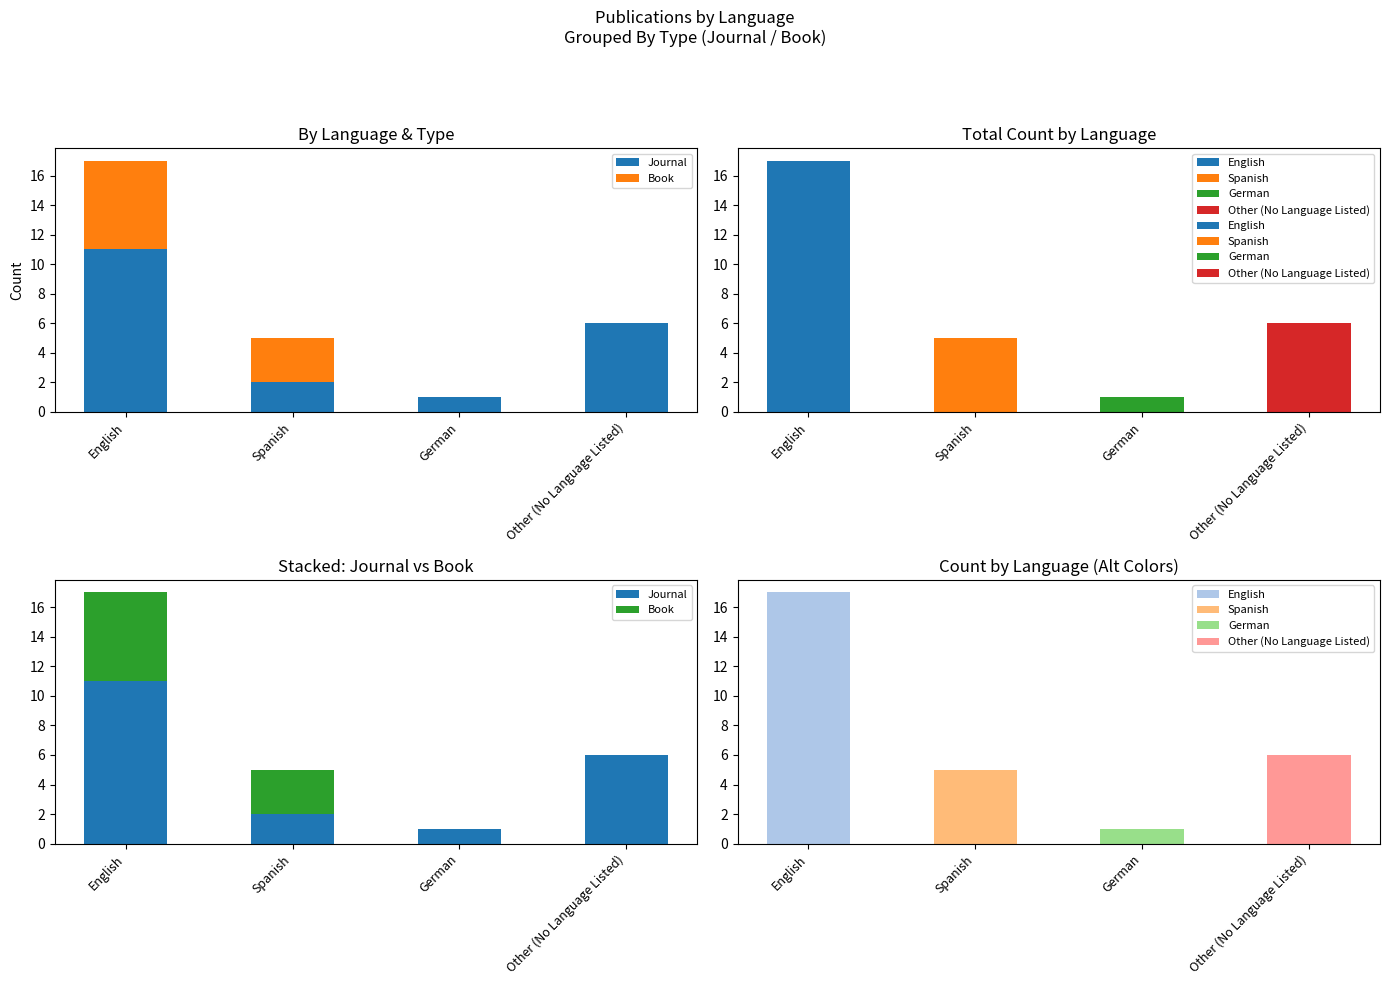

Reading left to right, what are all the values shown in this chart?

Journal: English=11	Spanish=2	German=1	Other (No Language Listed)=6
Book: English=6	Spanish=3	German=0	Other (No Language Listed)=0